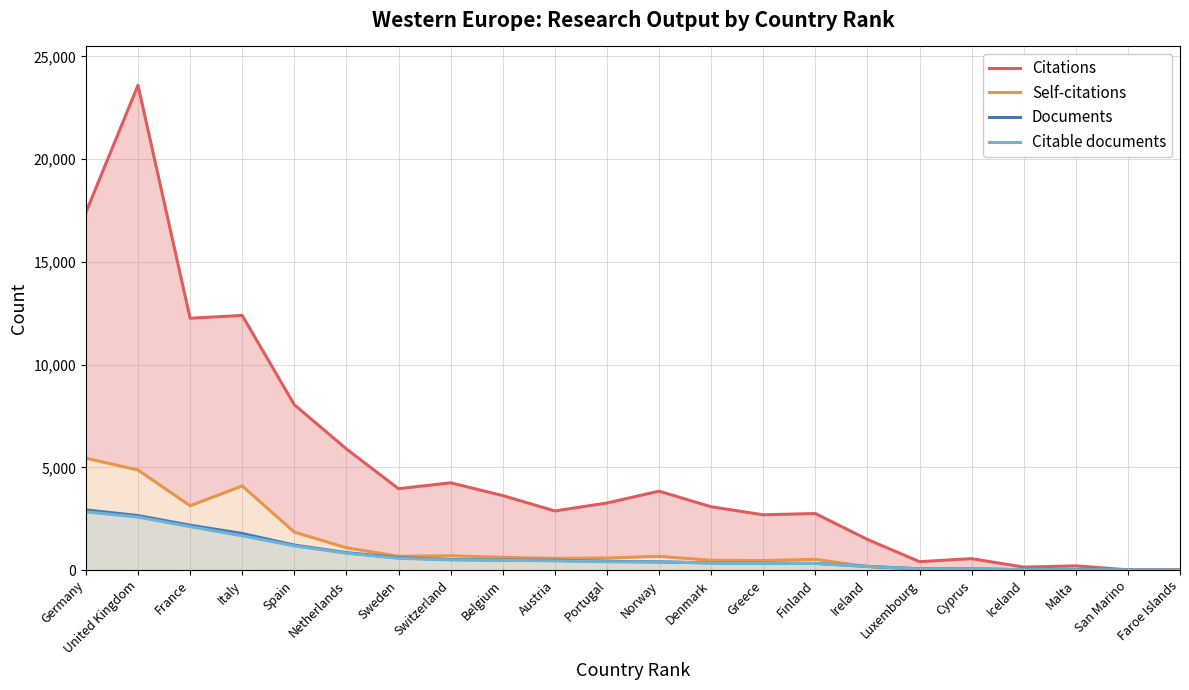

What position from the left is Netherlands?

6